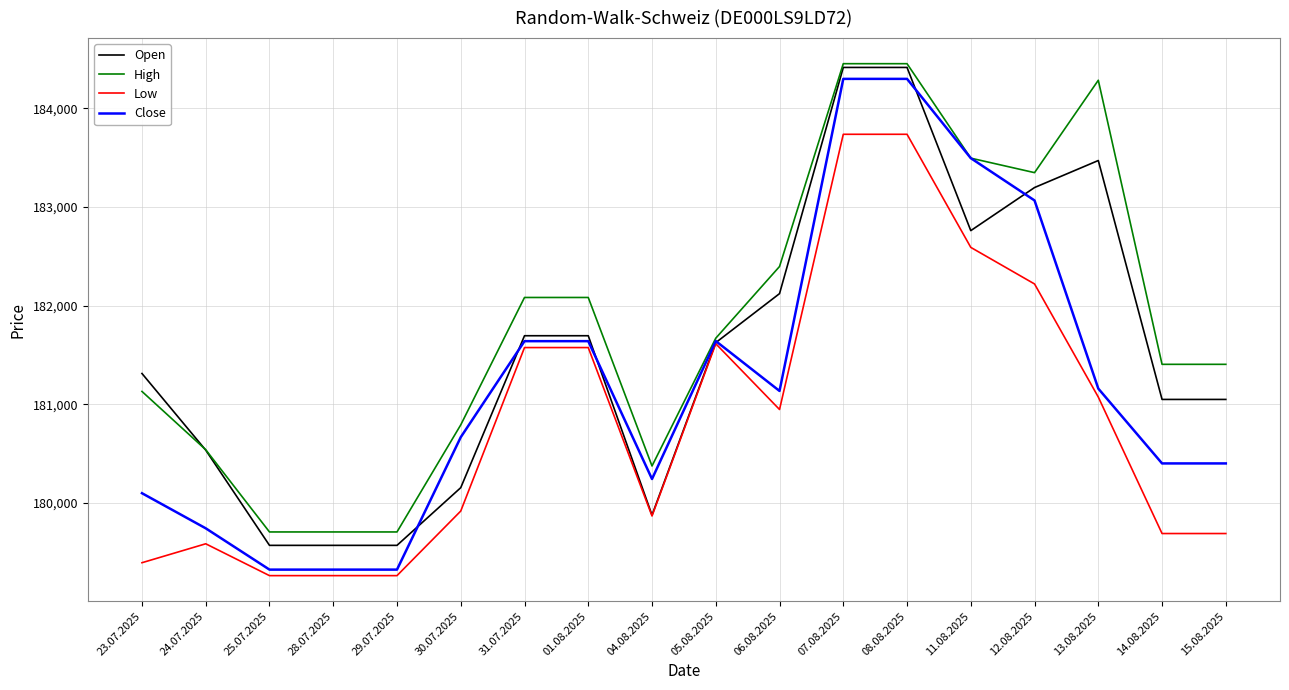

What is the minimum value shown in the chart?

179262